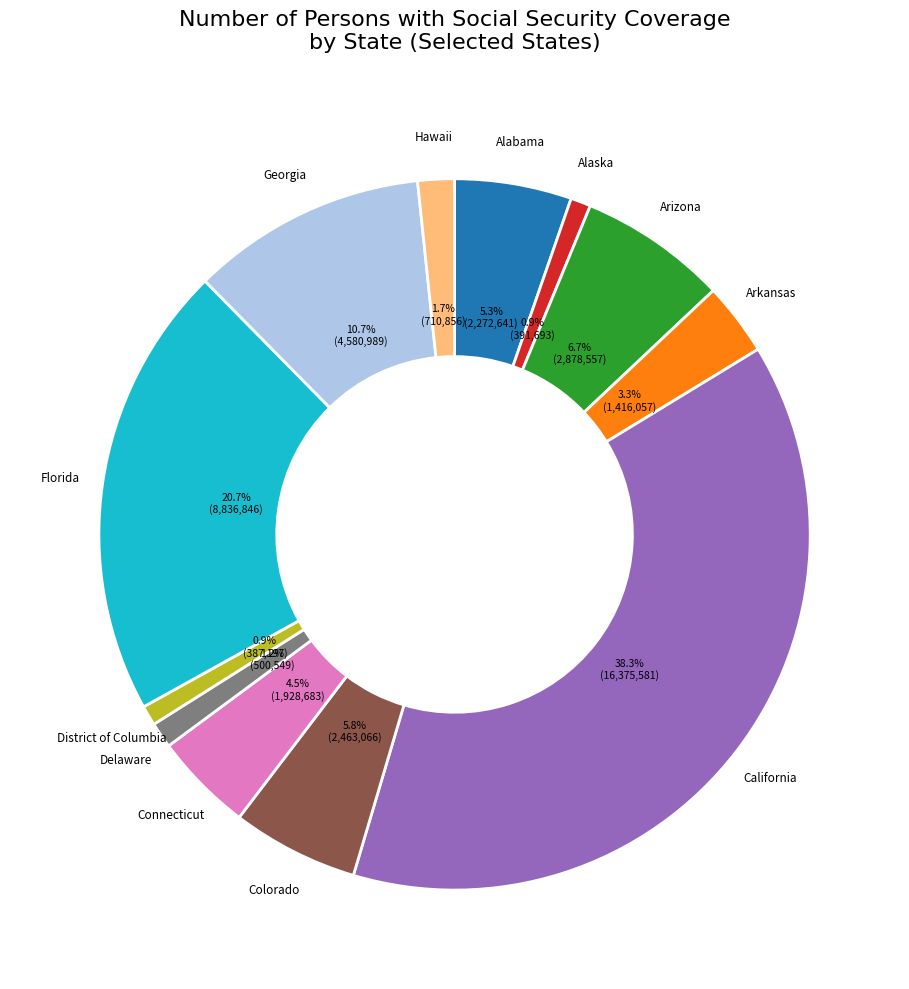

How many slices are in this pie chart?

12